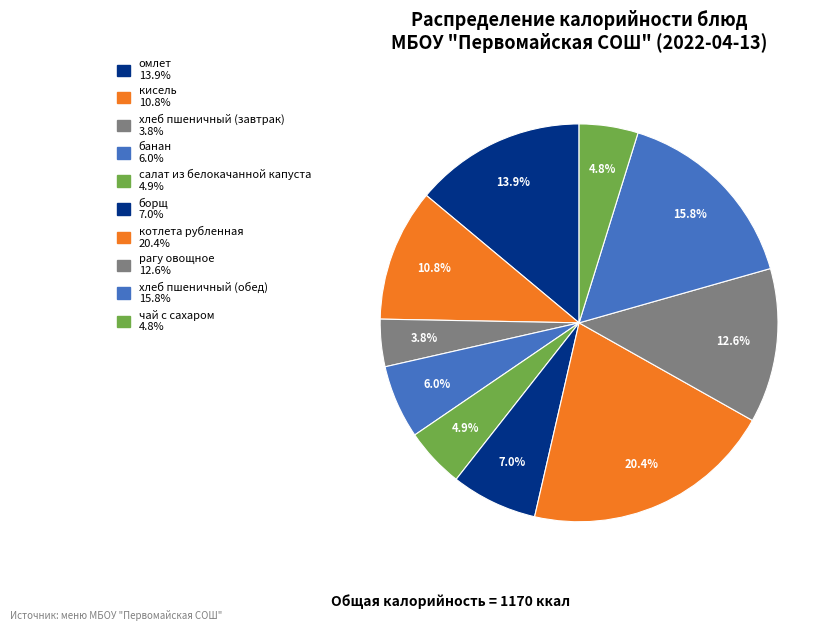

How many segments does this pie chart have?

10